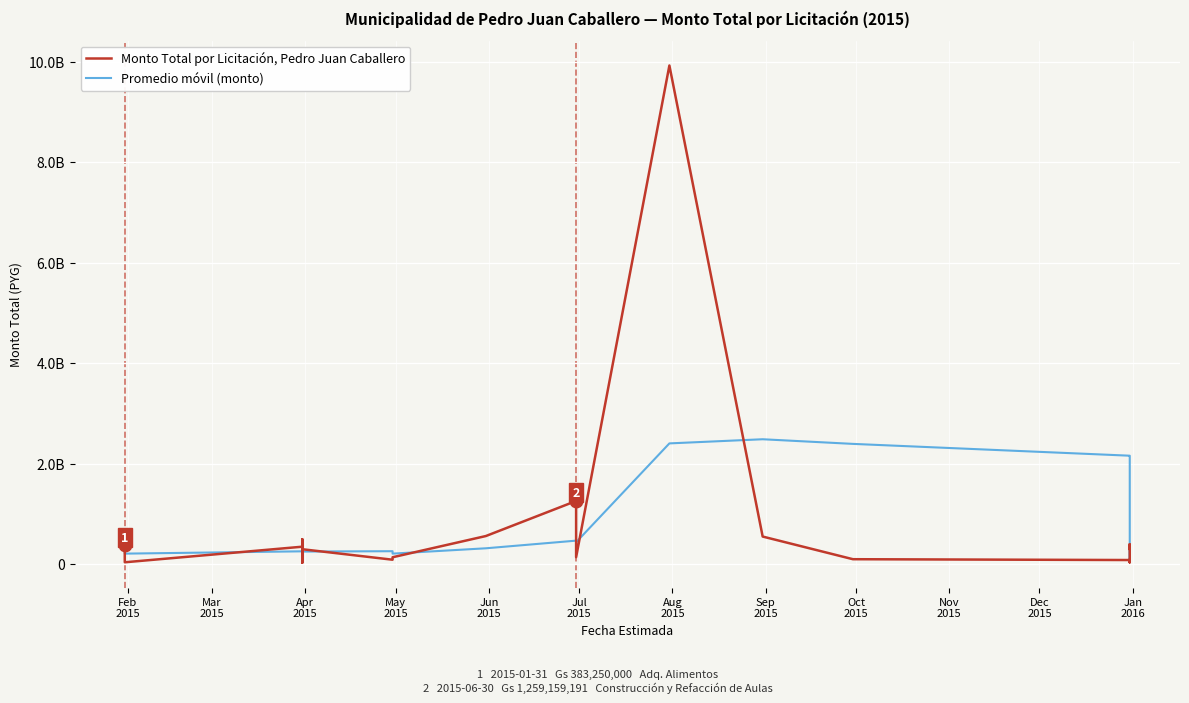

Reading left to right, transcribe all the data shown in this chart.

Monto Total por Licitación, Pedro Juan Caballero: 383250000.0	39000000.0	348945700.0	104365000.0	80209520.0	55530000.0	380000000.0	30000000.0	497850300.0	298750000.0	90000000.0	138700000.0	561142400.0	1259159191.0	139840000.0	9925415776.0	551000000.0	100000000.0	83732710.0	59968000.0	39000000.0	67917500.0	48000000.0	74800000.0	44041500.0	113996650.0	380410000.0	378100000.0	298000000.0	344620000.0	394800000.0
Promedio móvil (monto): 383250000.0	211125000.0	257065233.3	218890175.0	191154044.0	125610044.0	193810044.0	130020904.0	208717964.0	252426060.0	259320060.0	211060060.0	317288540.0	469550318.2	437768318.2	2404851473.4	2487311473.4	2395082993.4	2159997697.2	2144023297.2	166740142.0	70123642.0	59723642.0	57937100.0	54751800.0	69751130.0	132249630.0	198269630.0	242909630.0	303025330.0	359186000.0